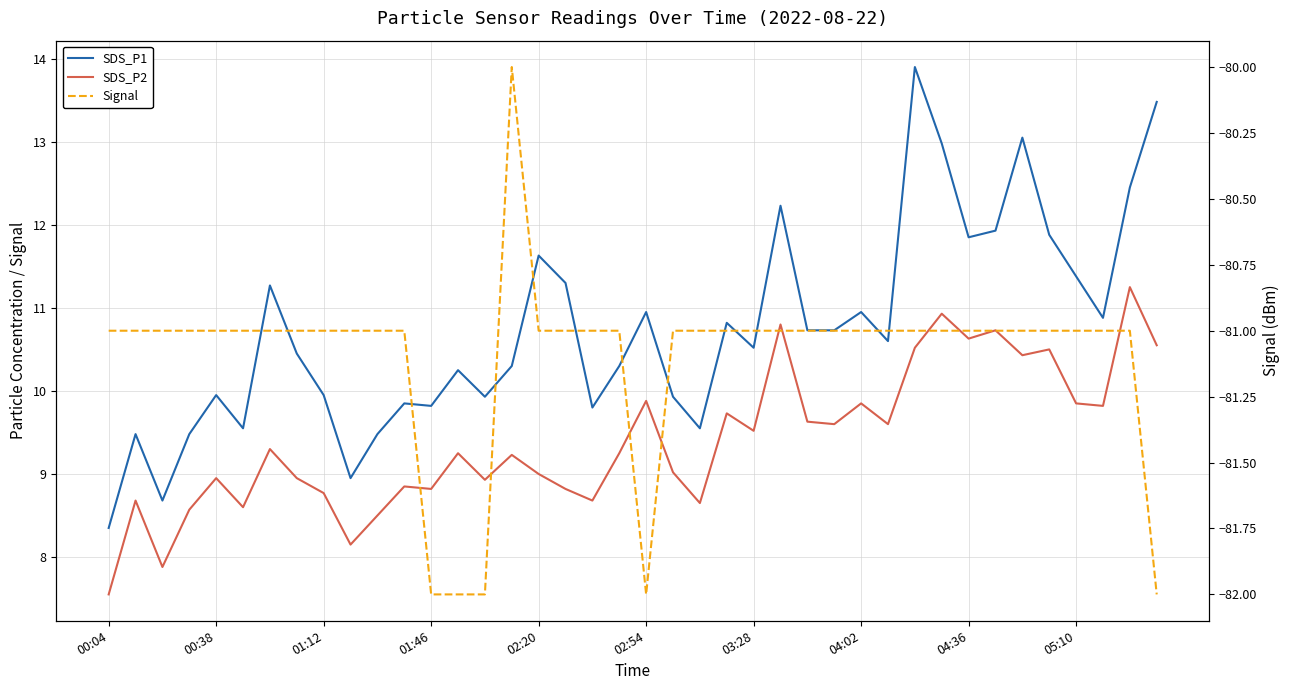

What is the sum of all SDS_P1 values?

429.6